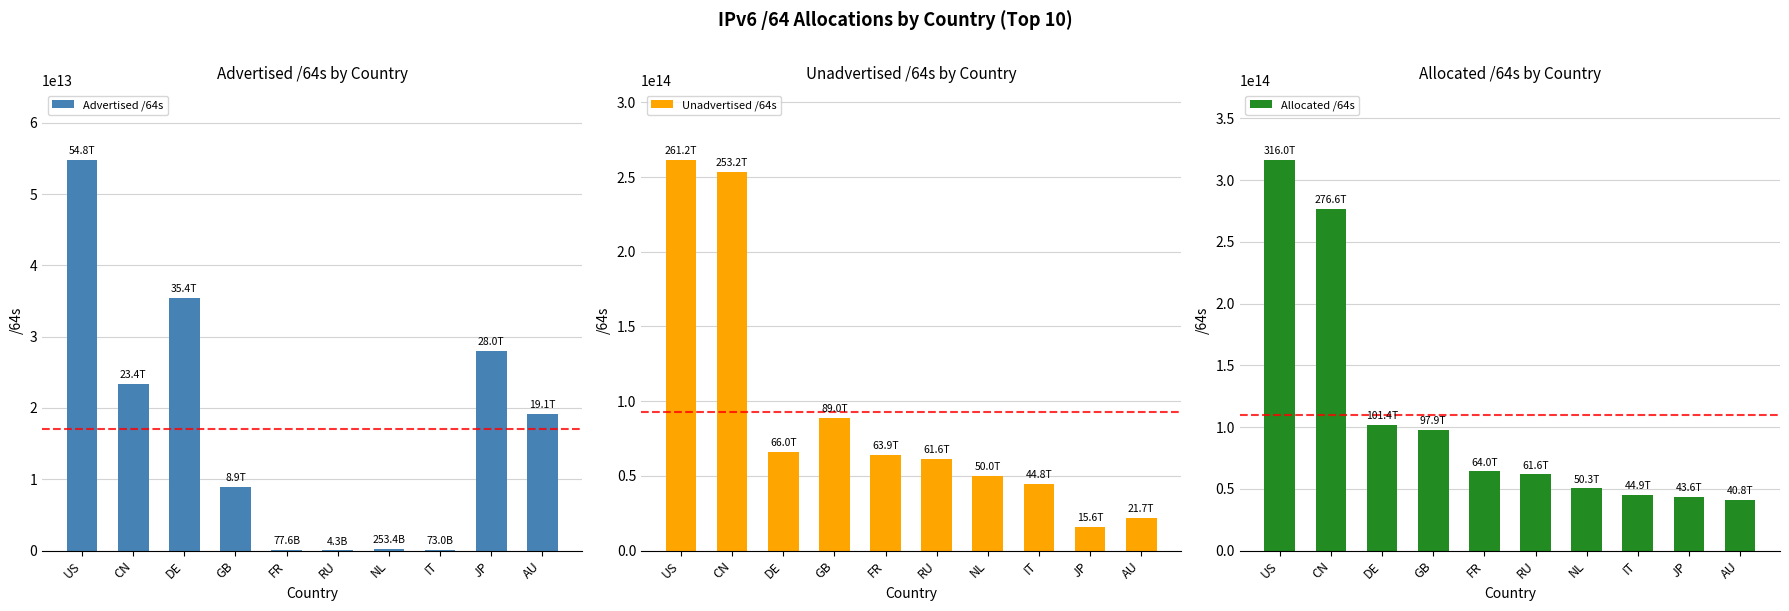

How many values in the Allocated /64s series are below 64017319919616?

5